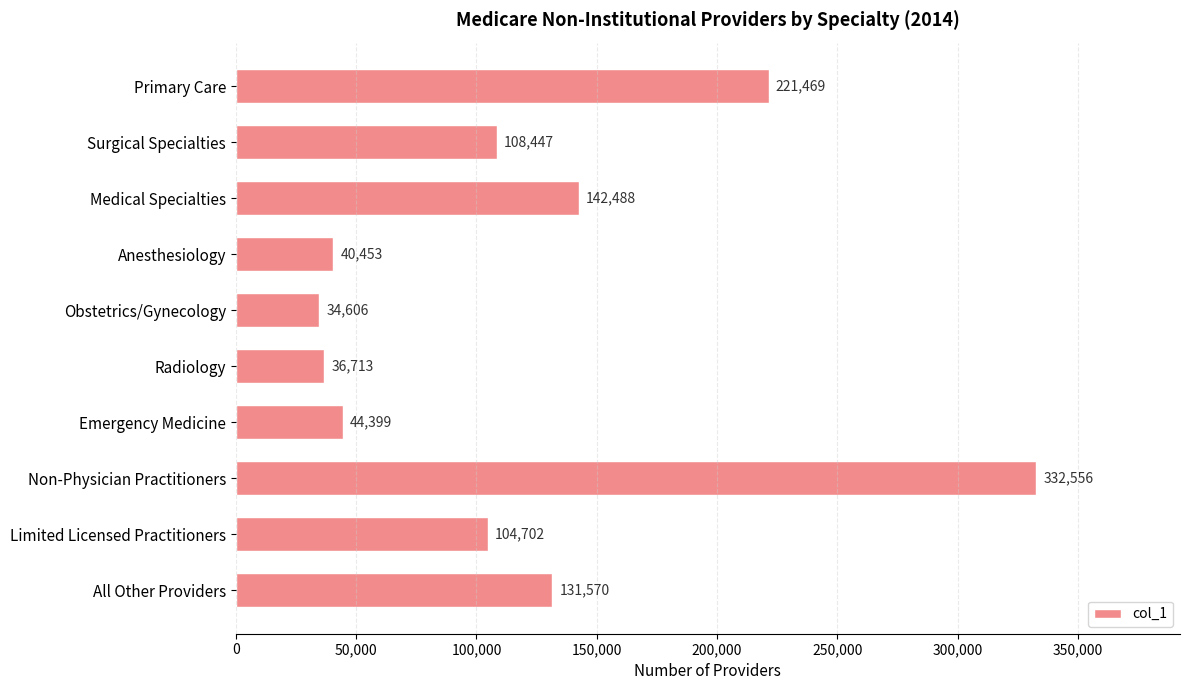

List the labels in order of value, smallest first.

Obstetrics/Gynecology, Radiology, Anesthesiology, Emergency Medicine, Limited Licensed Practitioners, Surgical Specialties, All Other Providers, Medical Specialties, Primary Care, Non-Physician Practitioners